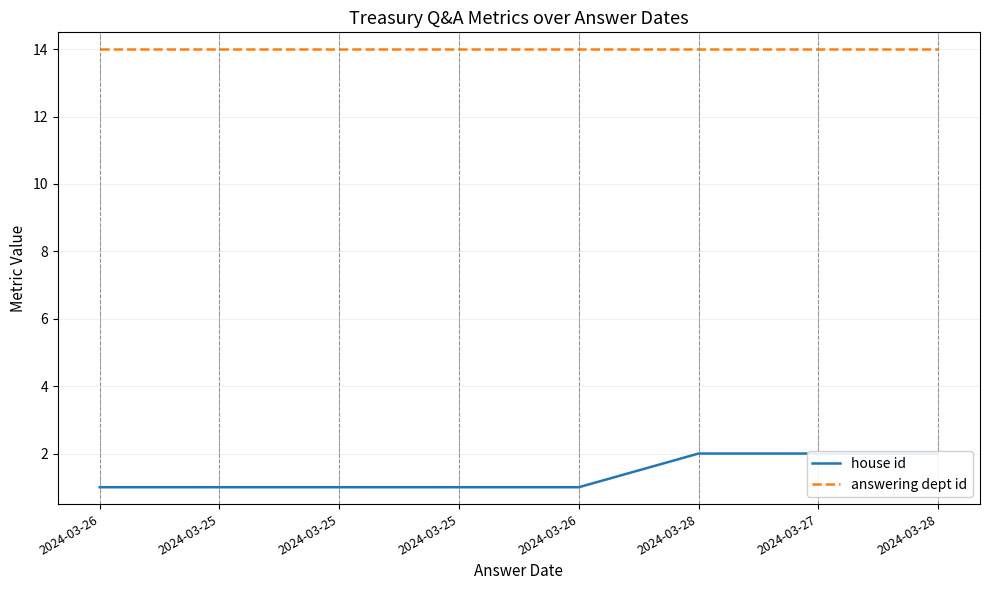

How many data points in house id are above 1?

3